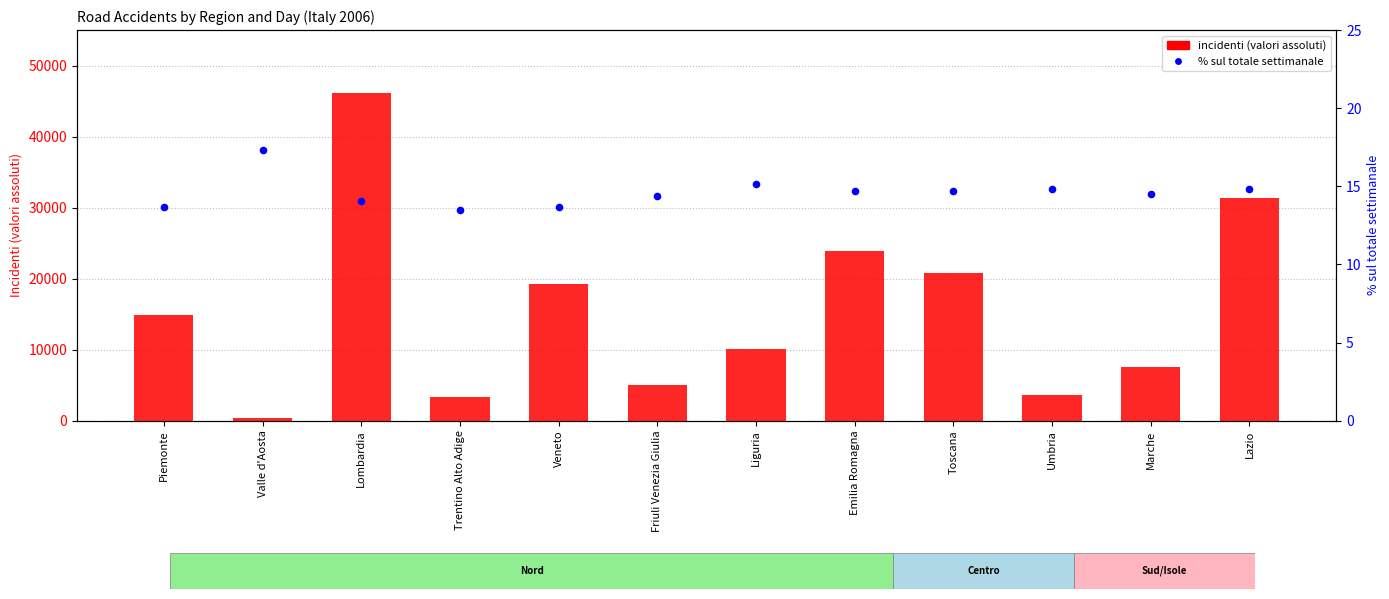

Which series has the widest spread of Y values?

Incidenti (Totale)